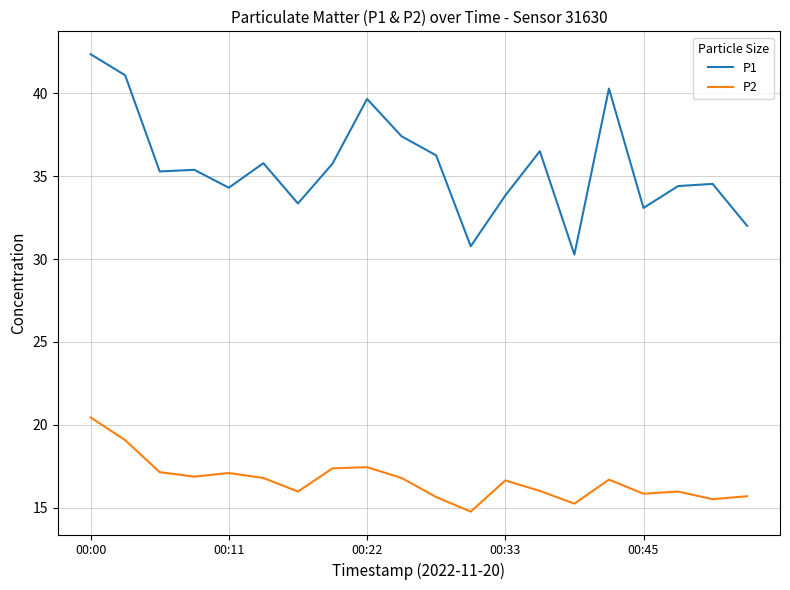

What is the difference between the maximum and minimum values in the P2 series?

5.7